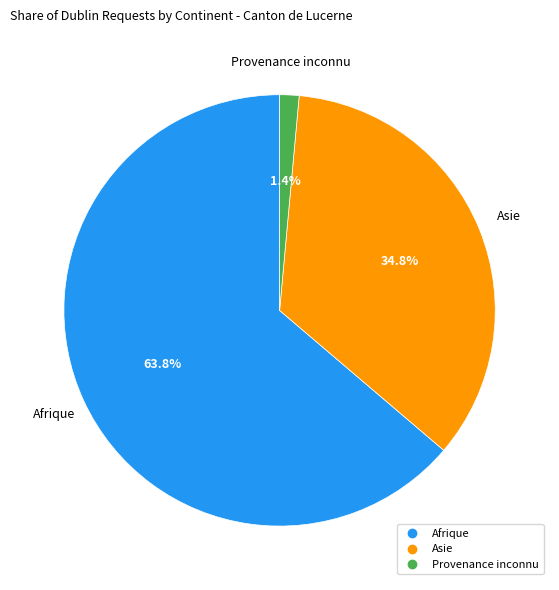

Does any single category account for the majority?

Yes